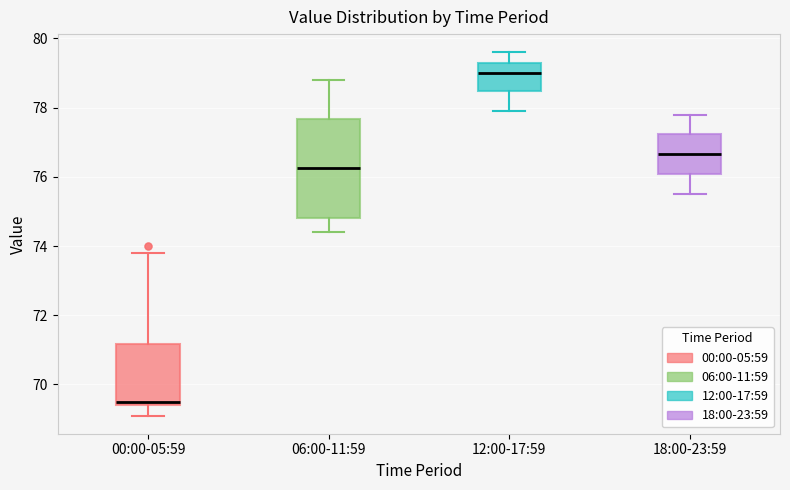

Where is the upper edge of the box for 06:00-11:59 on the y-axis? The values are not printed on the chart, so give them approximately, as read against the axis.

77.6